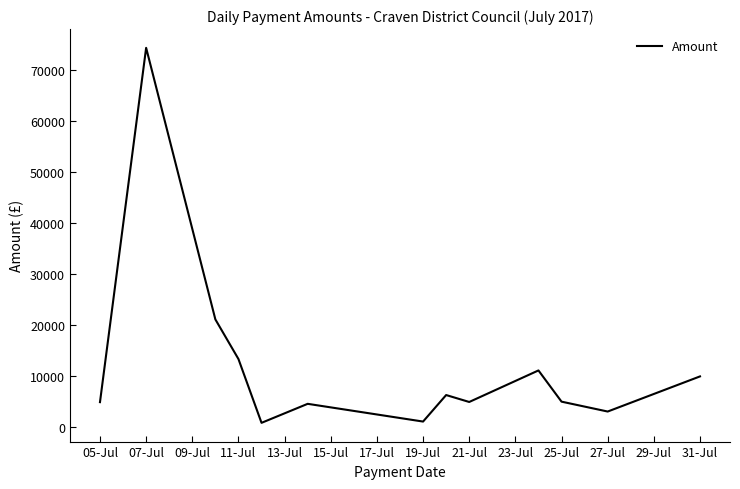

What is the maximum value shown in the chart?

74297.8